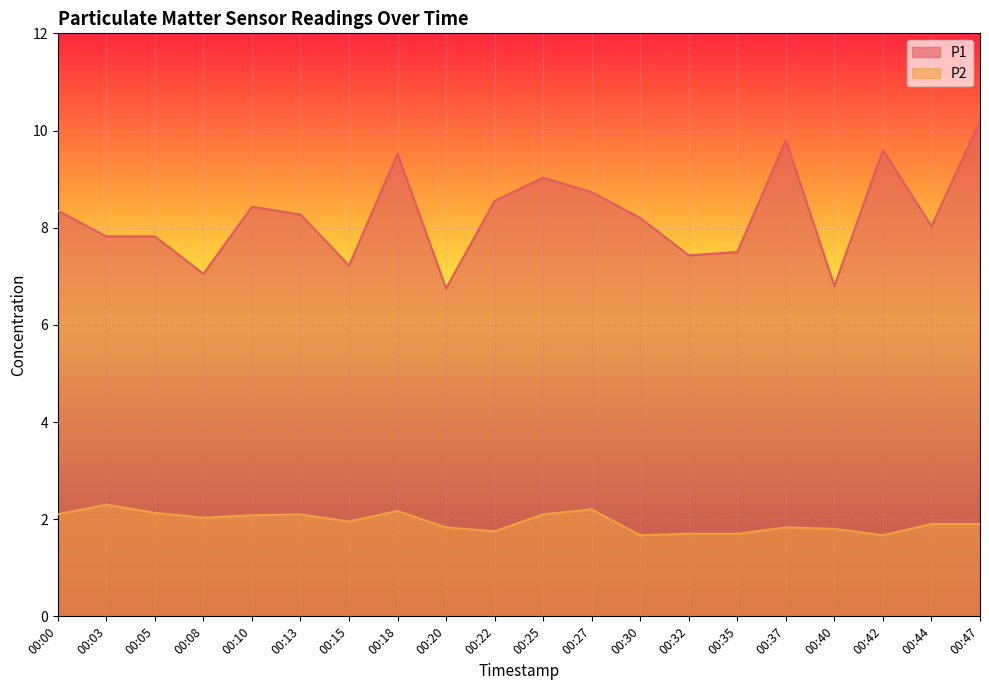

How many series are shown in this chart?

2